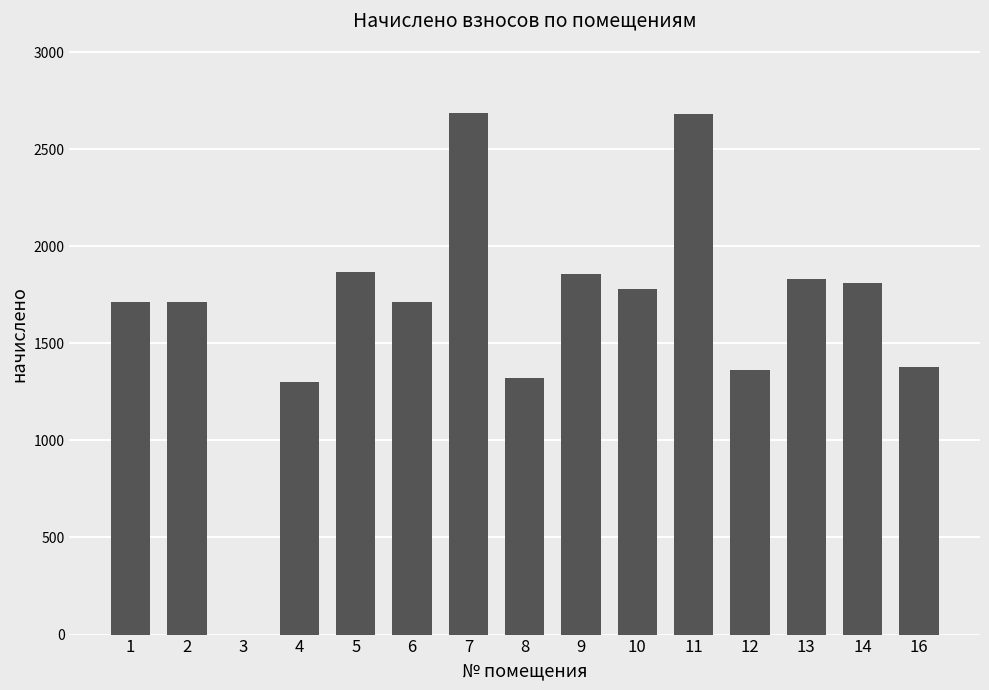

True or false: the data shows 1323.6 at 8.

True